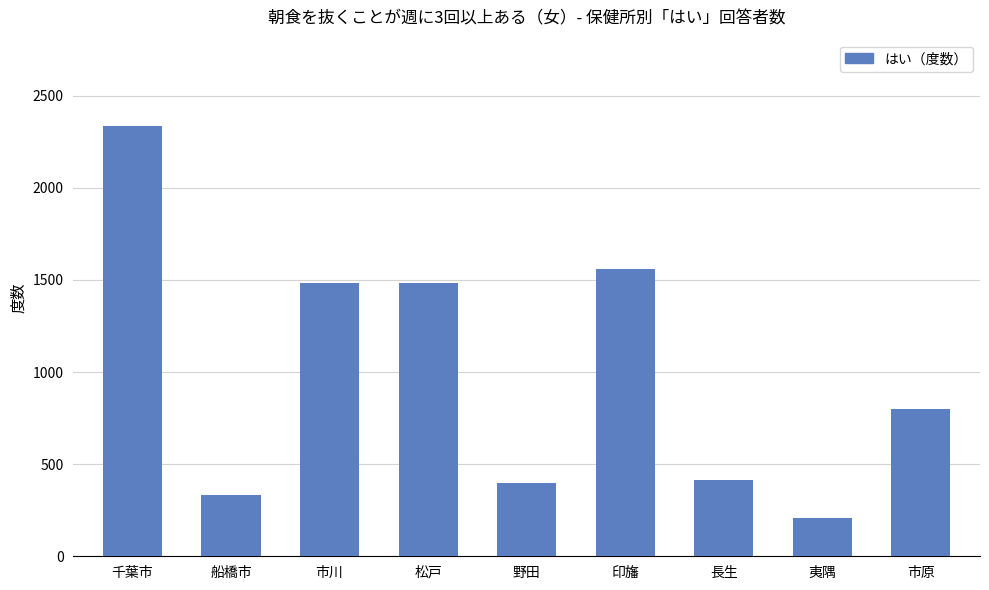

What position from the left is 市原?

9